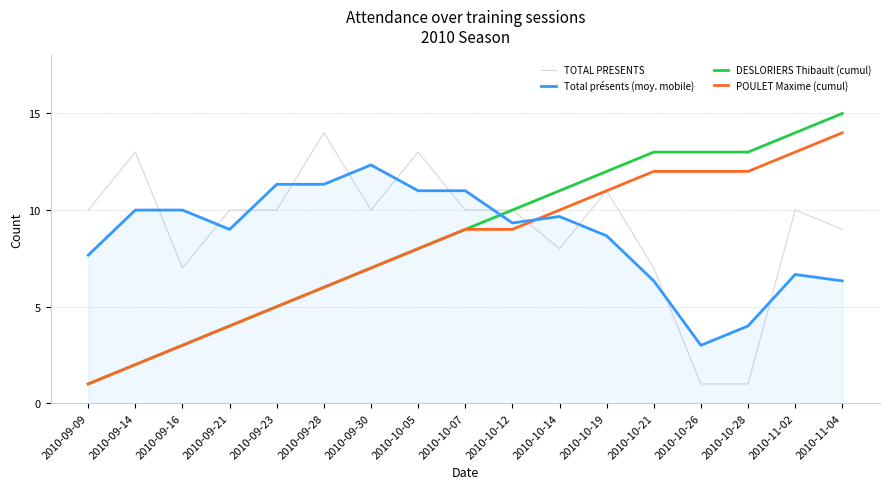

At which label does DESLORIERS Thibault (cumul) reach its peak?

2010-11-04